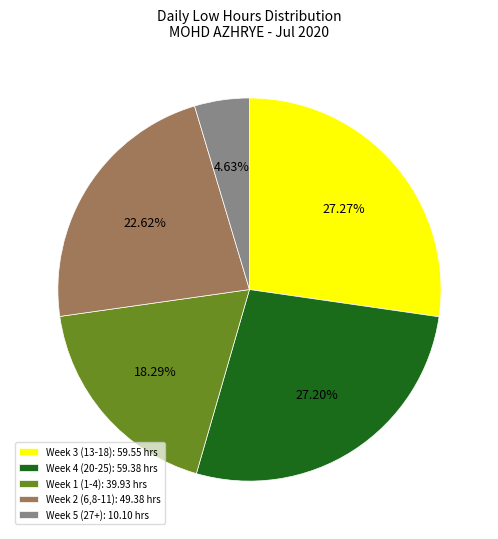

Is the sum of Week 4 (20-25): 59.38 hrs and Week 5 (27+): 10.10 hrs greater than half?

No